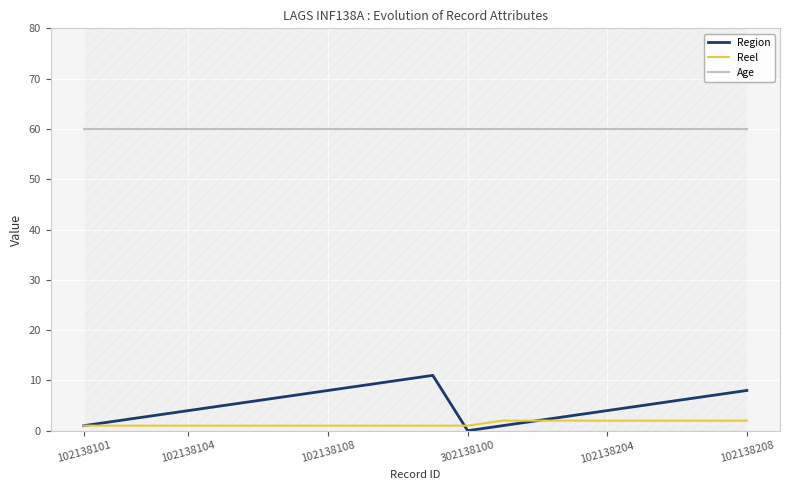

What is the difference between the maximum and minimum values in the Region series?

11